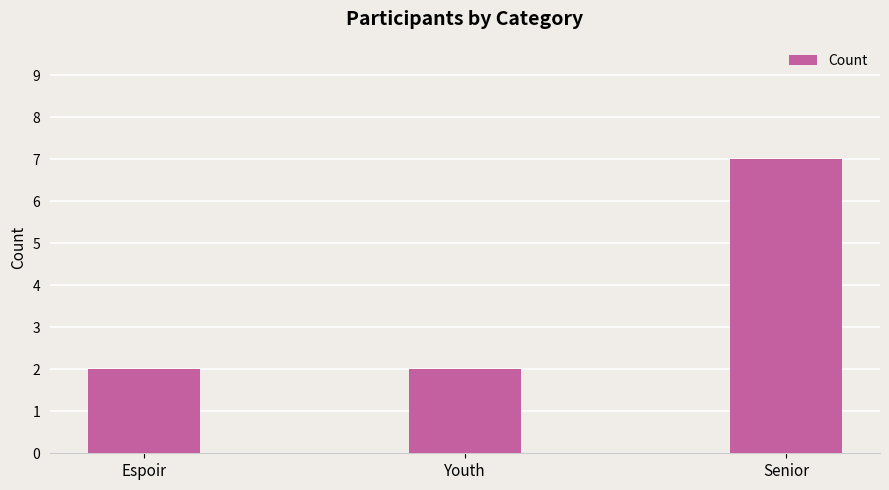

How many bars are there in total?

3